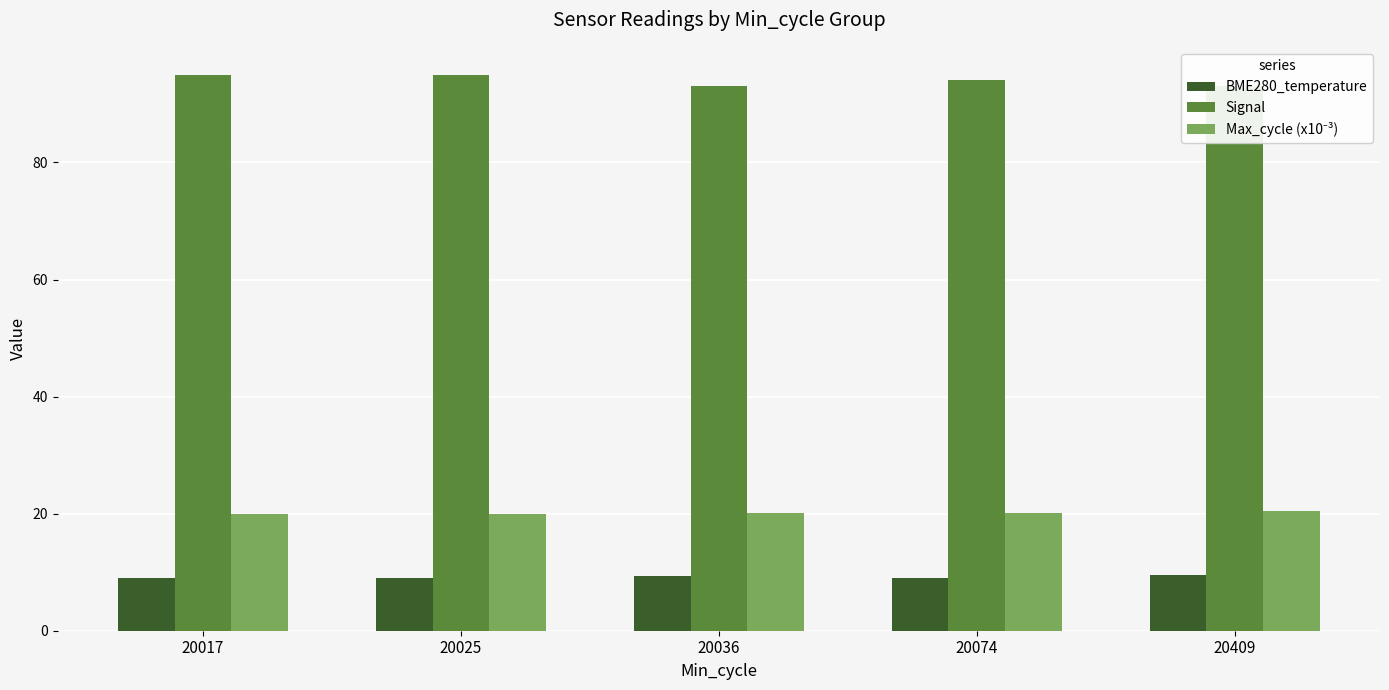

At which category is the sum across all series the highest?

20025